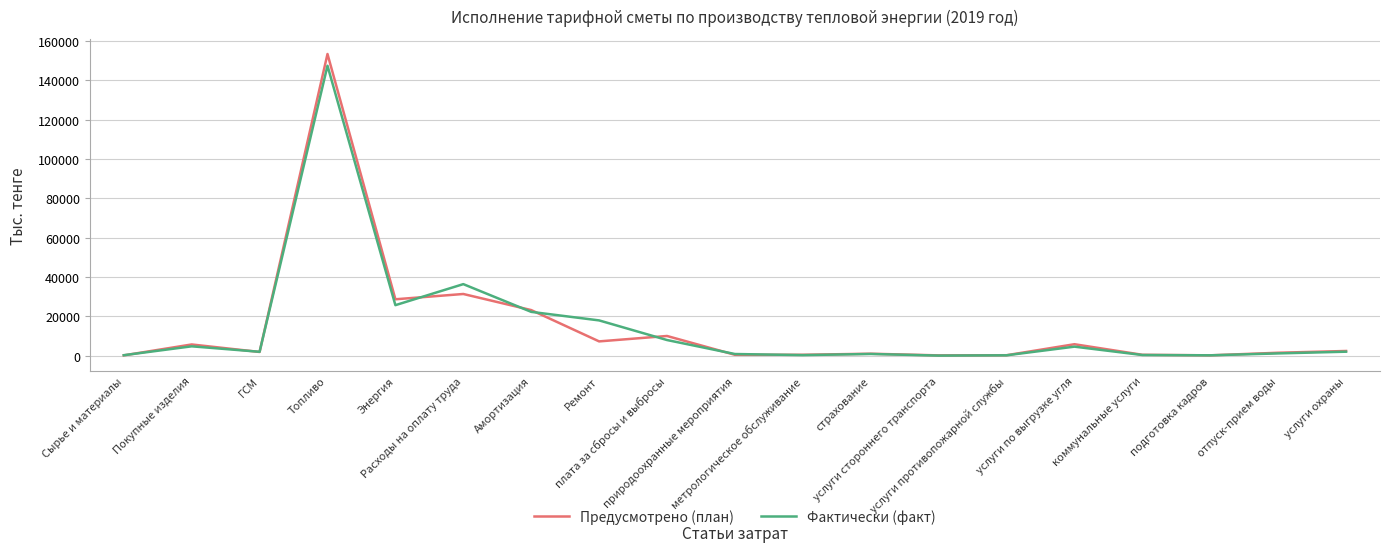

What is the maximum value for Предусмотрено (план)?

153471.0